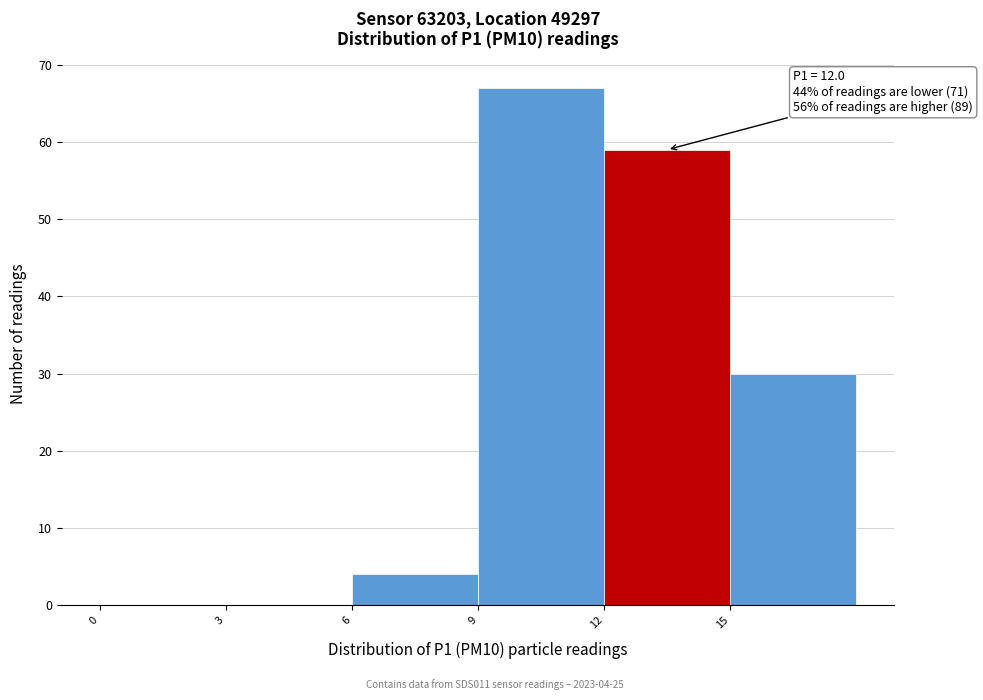

Over which range of the x-axis is the bar tallest?

9 to 12